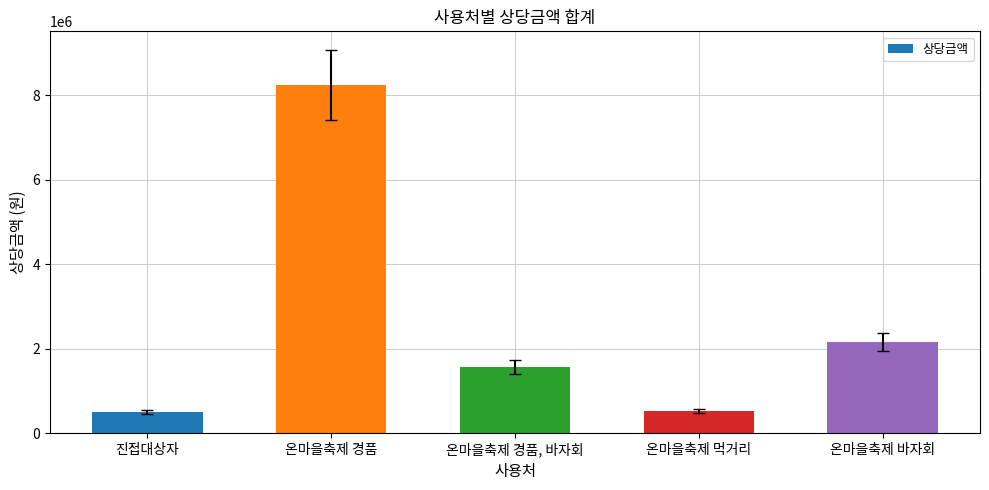

The chart shows a value of 2474863 at 온마을축제 경품, 바자회. True or false?

False